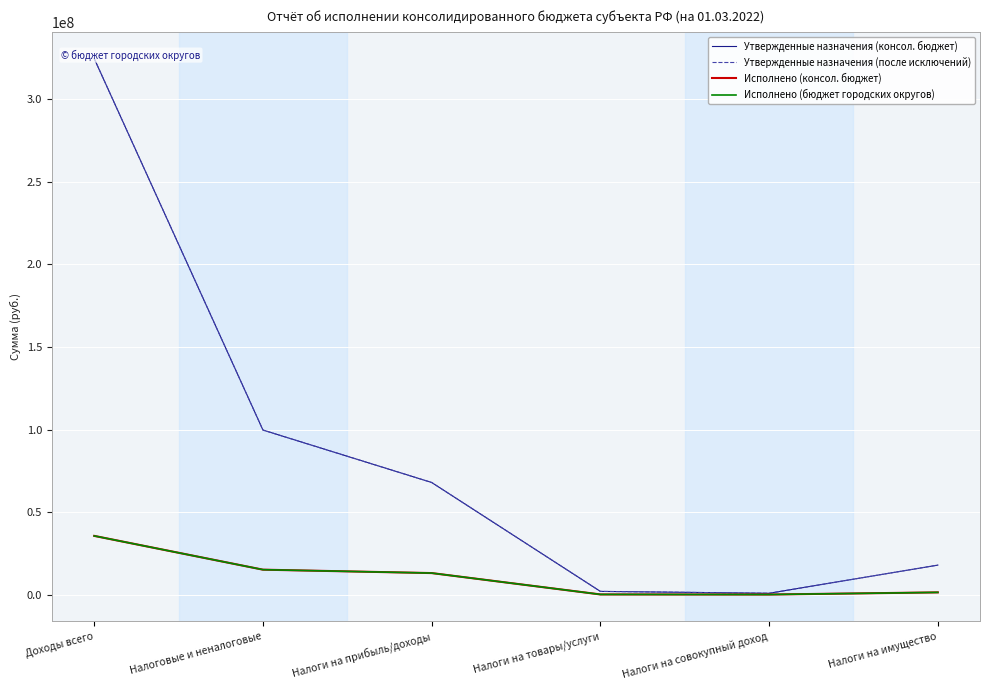

Rank the series by their maximum value, from highest to lowest.

Утвержденные назначения (консол. бюджет), Утвержденные назначения (после исключений), Исполнено (консол. бюджет), Исполнено (бюджет городских округов)